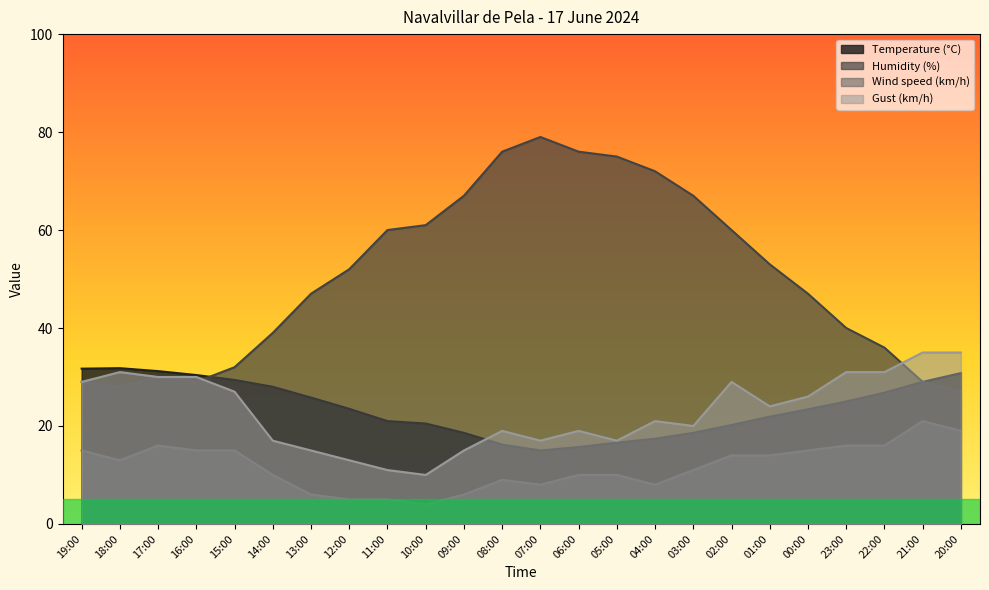

Does the chart display data point markers on the line(s)?

No